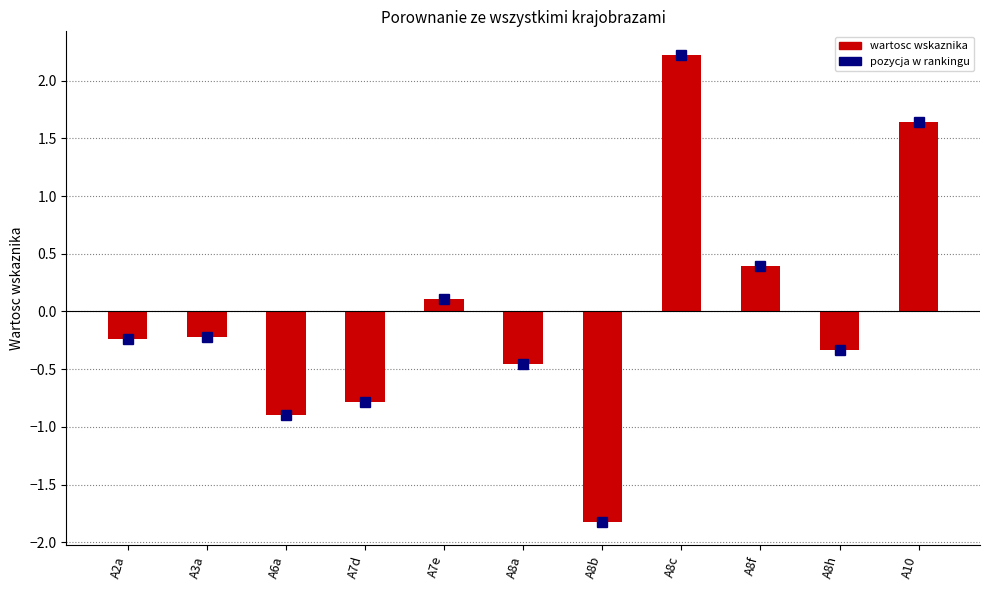

The chart shows a value of -0.9 at A6a. True or false?

True